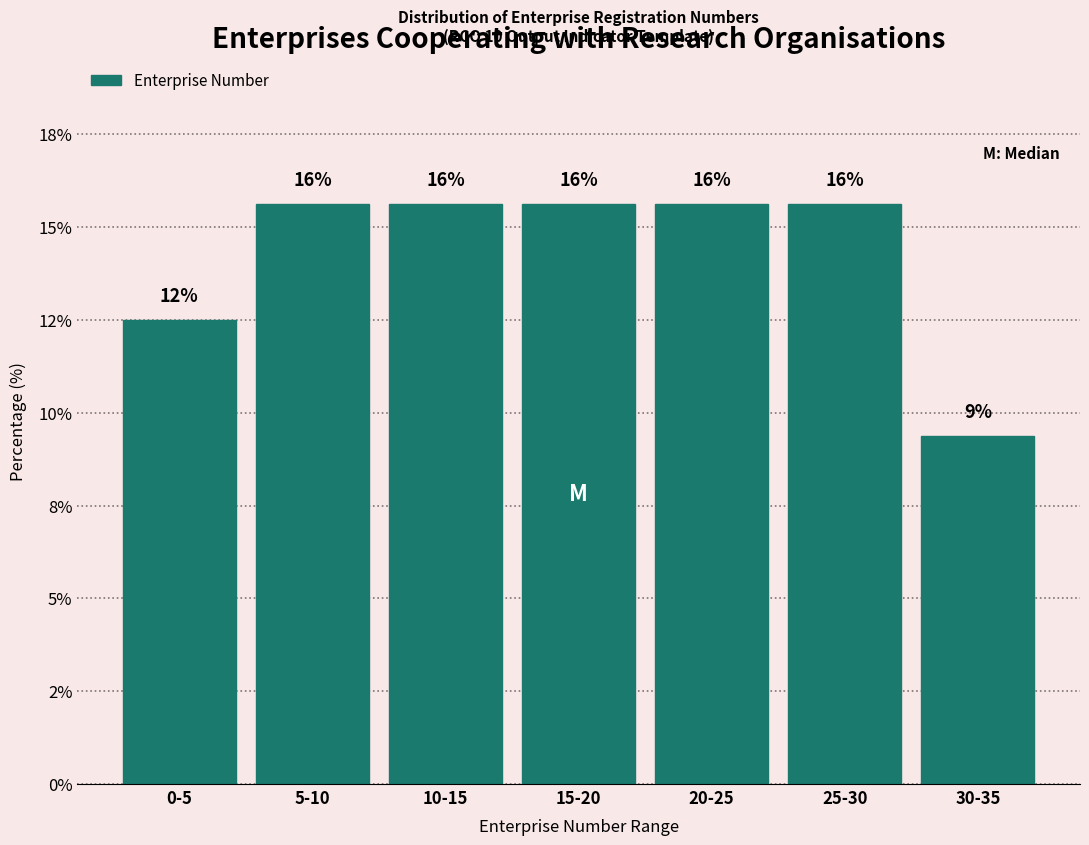

Are the bars horizontal?

No